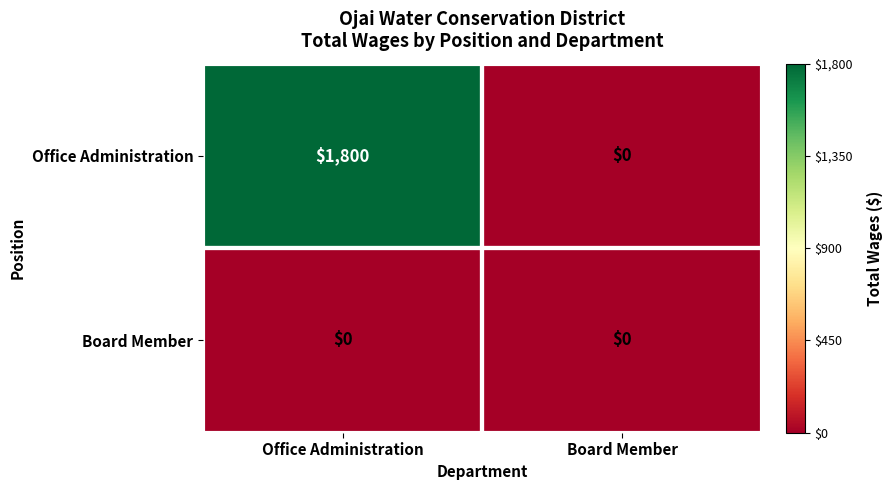

What is the sum of all Office Administration values?

1800